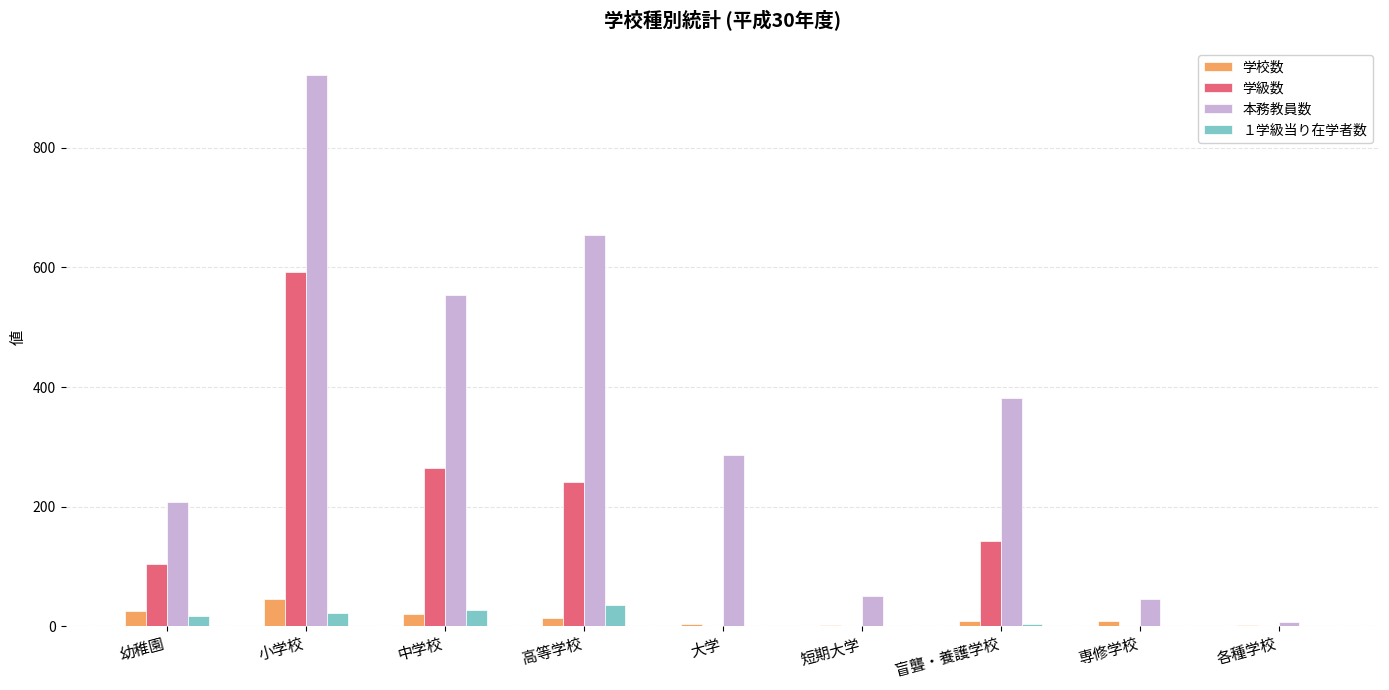

Count the number of data series in this chart.

4